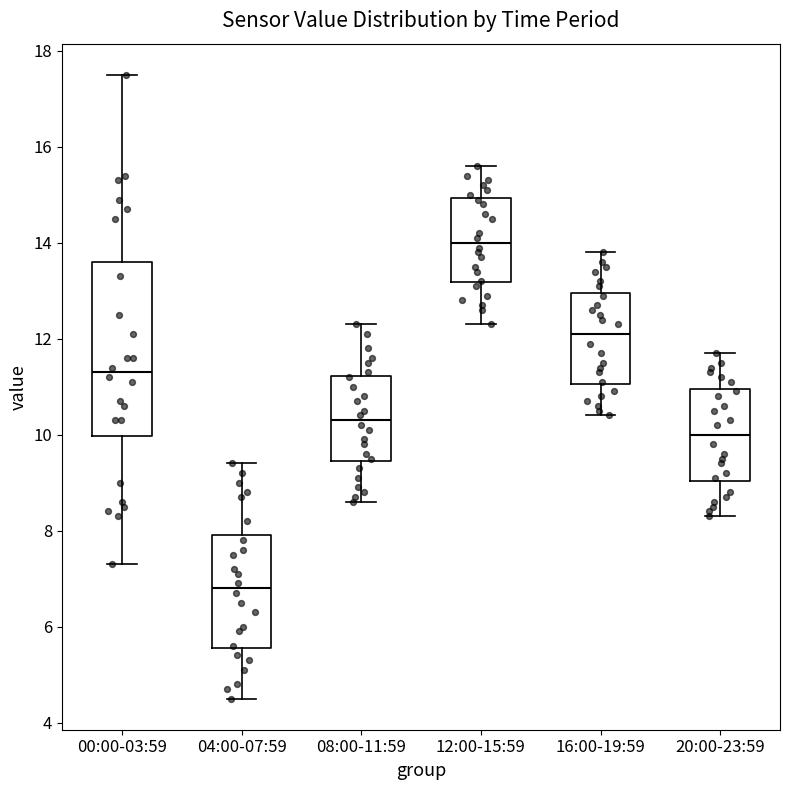

Which box is the tallest, from its lower edge to its upper edge?

00:00-03:59